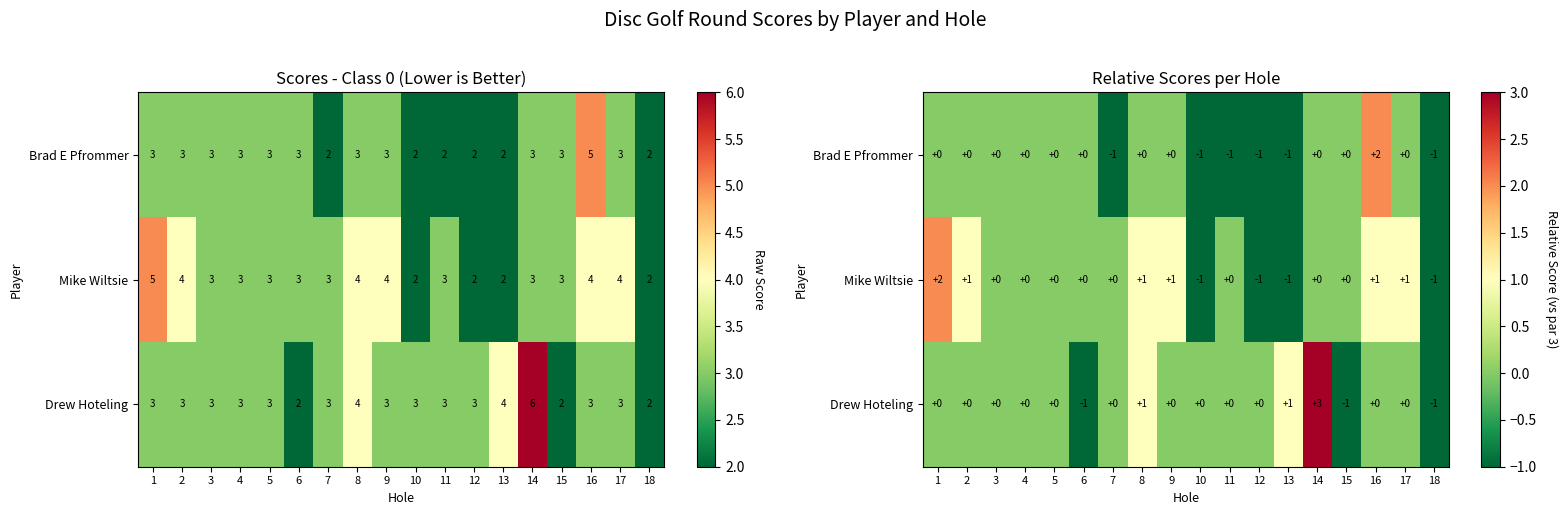

How many Drew Hoteling values are between 0 and 1?

14